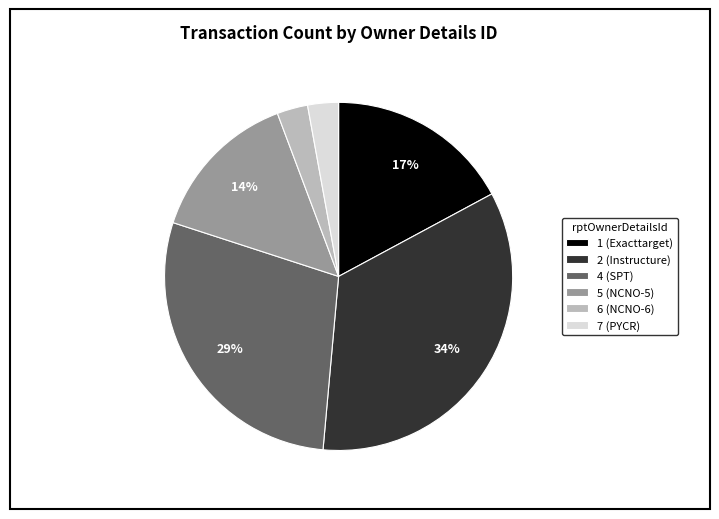

To the nearest percent, what portion does 1 (Exacttarget) represent?

17%